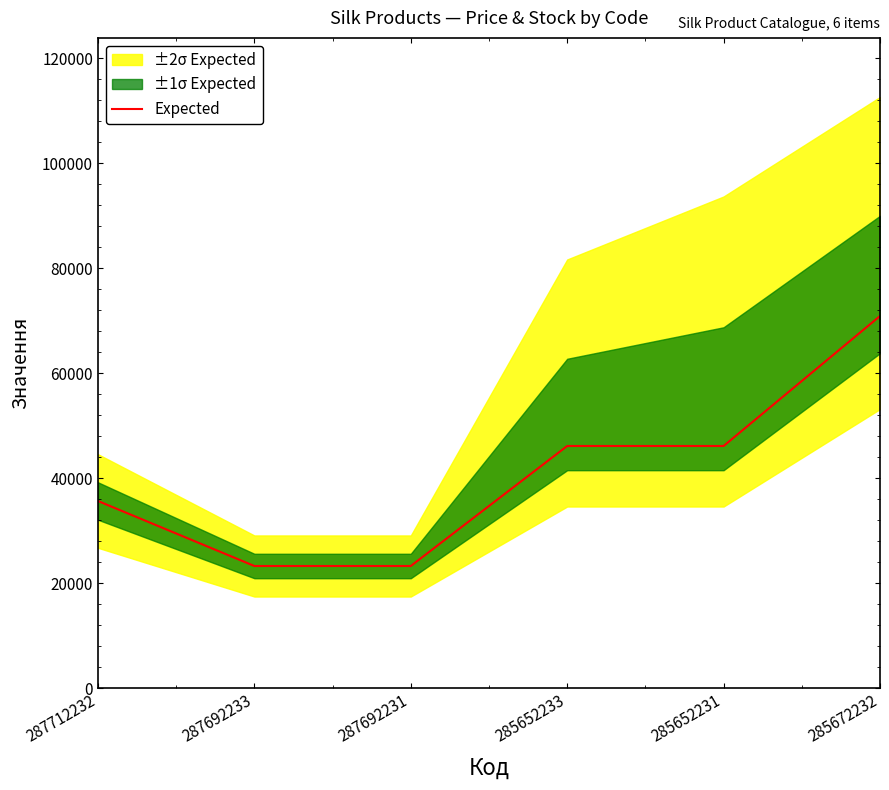

The chart shows a value of 5065.5 at 287692233. True or false?

False